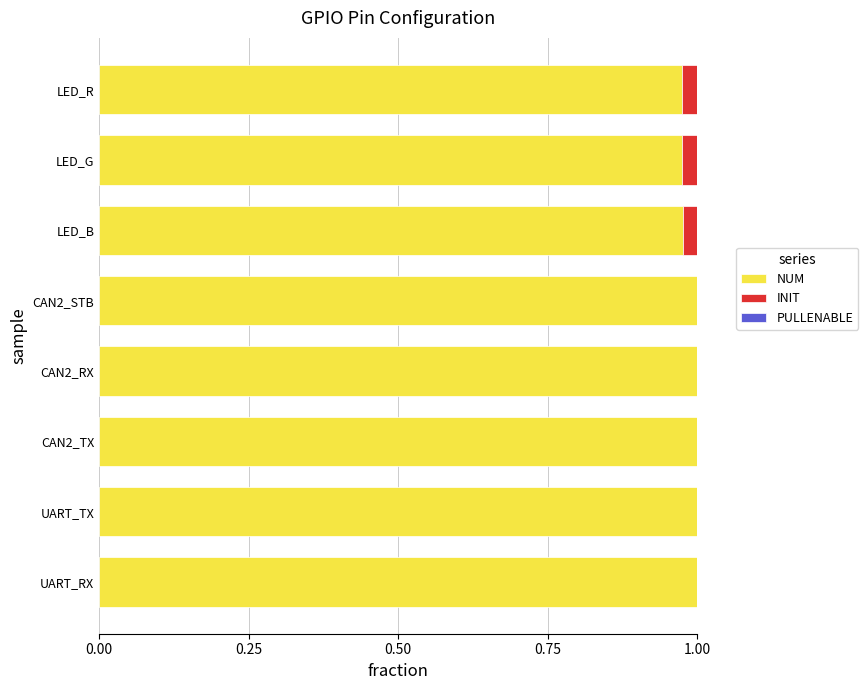

What is the sum of the NUM values at CAN2_RX and LED_R?

2.0